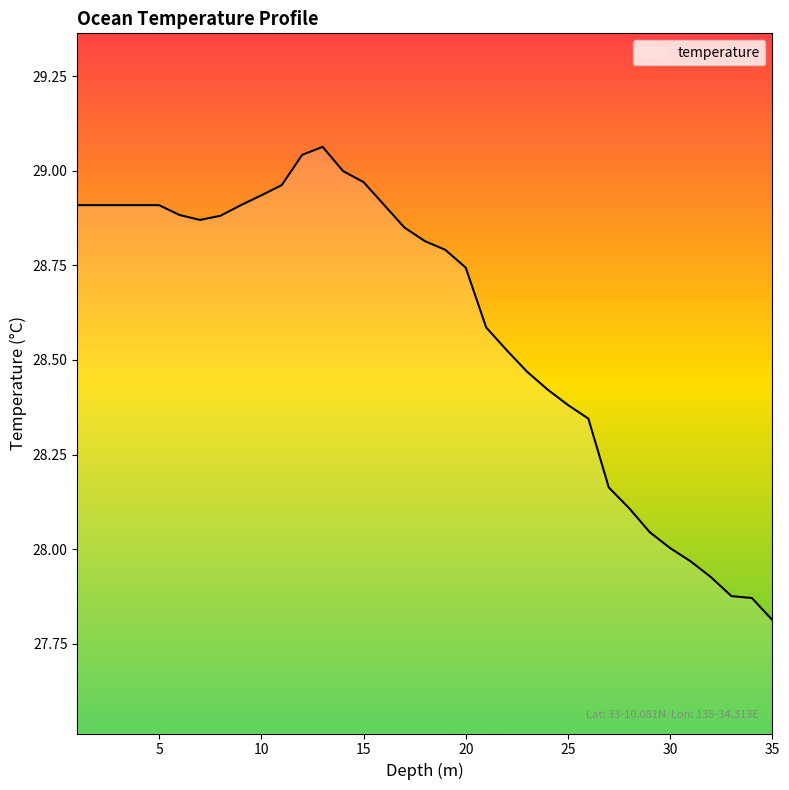

How many lines are shown in the chart?

1